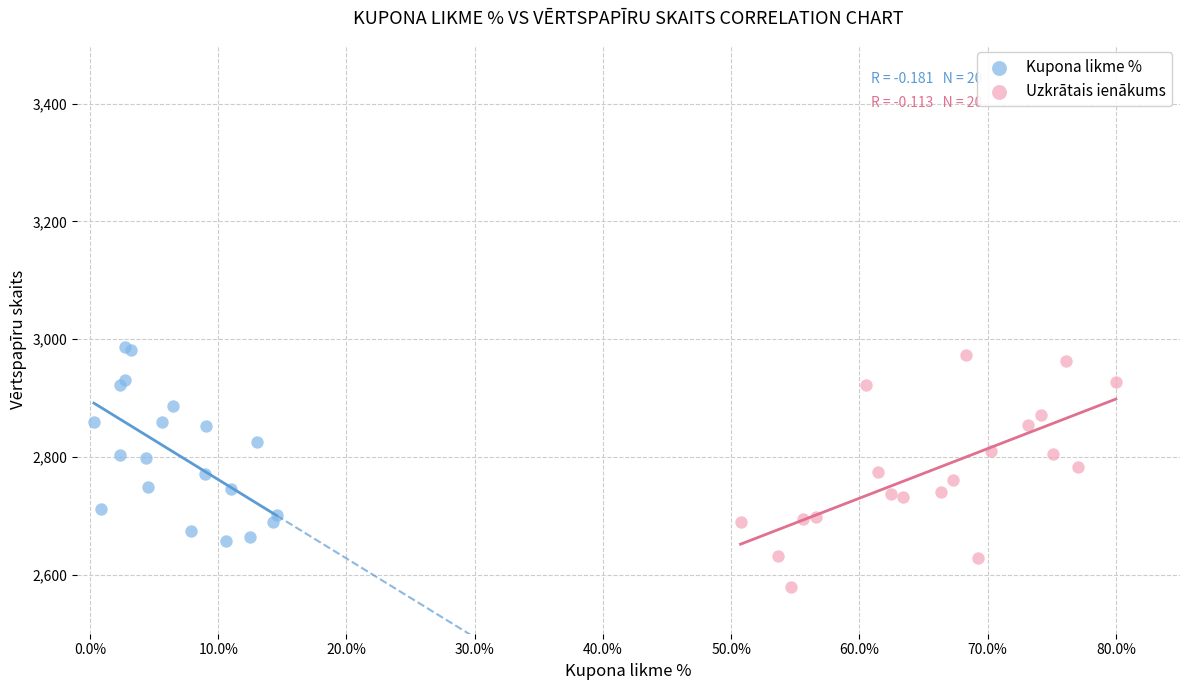

What are all the series names shown in the legend?

Kupona likme %, Uzkrātais ienākums